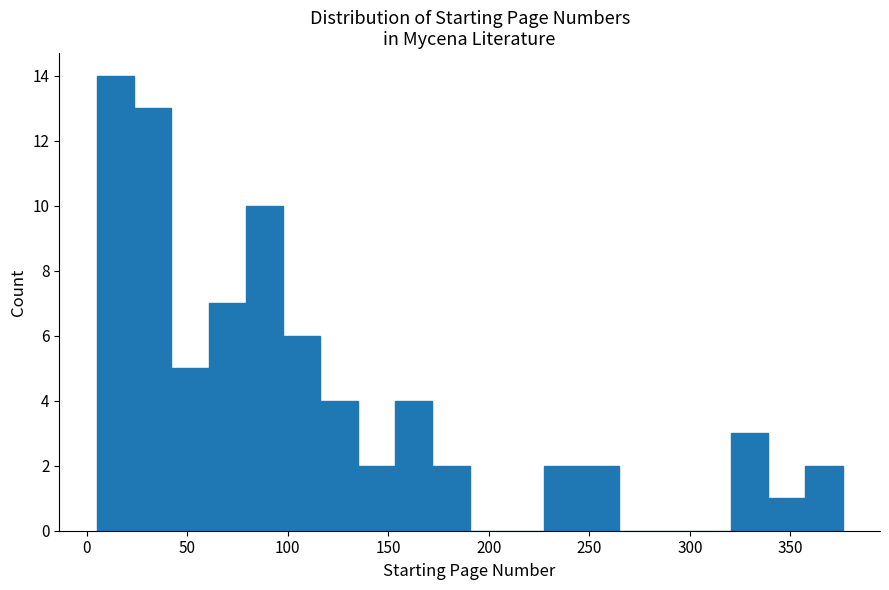

Around what value on the x-axis is the tallest bar? Give the approximate position of its centre, as read against the axis.

15